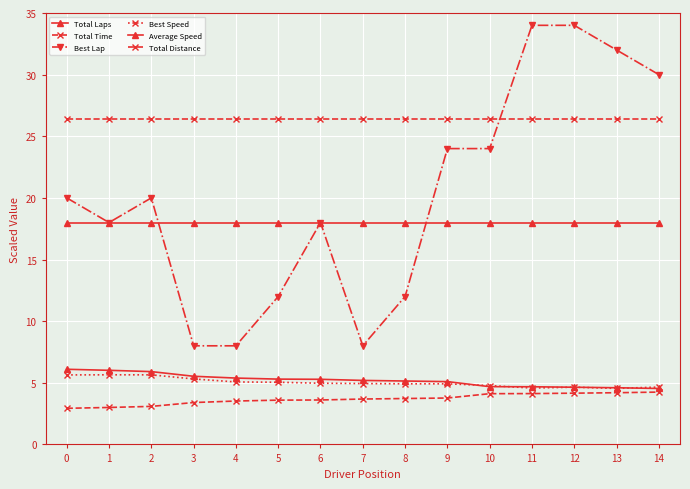

What is the spread (max minus min) of values at 1?

23.4